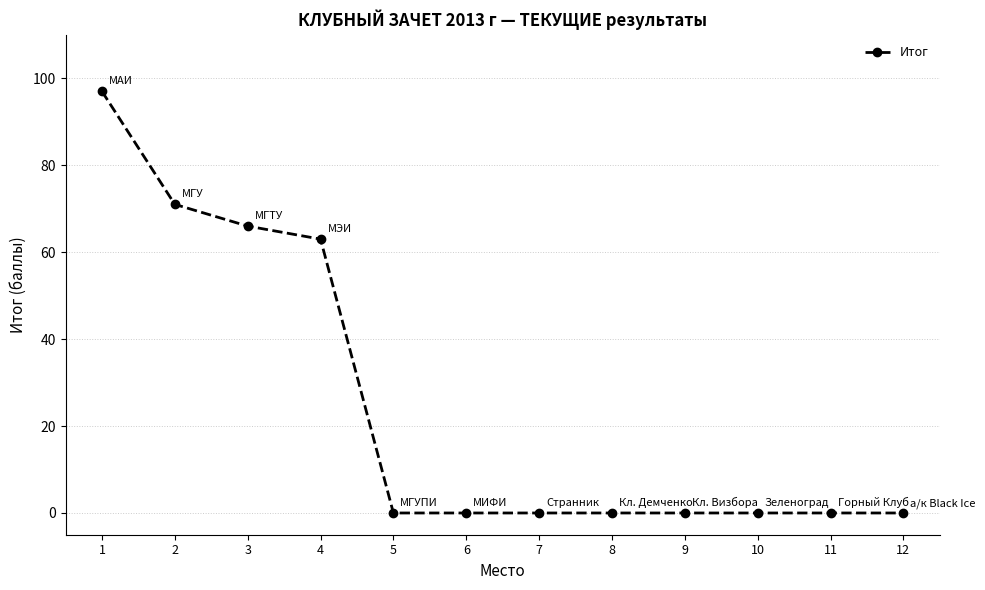

What is the difference between the maximum and minimum values?

97